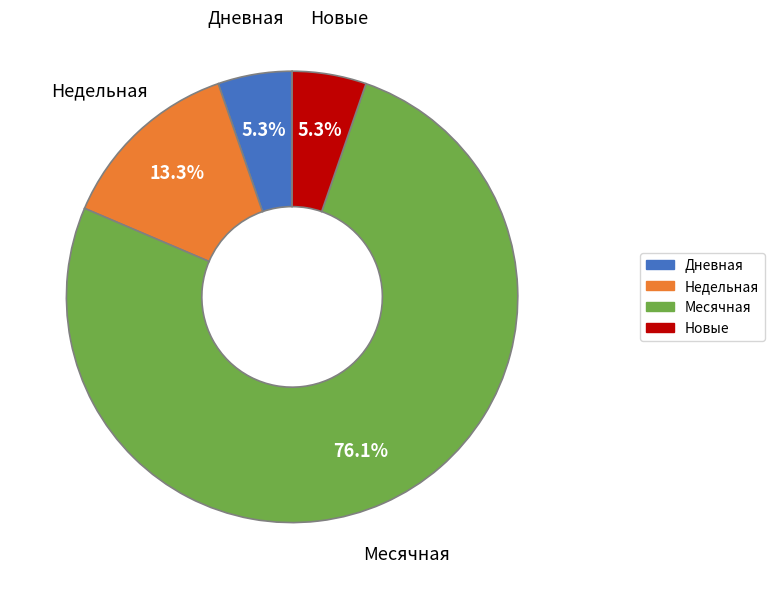

Between Новые and Недельная, which is larger?

Недельная